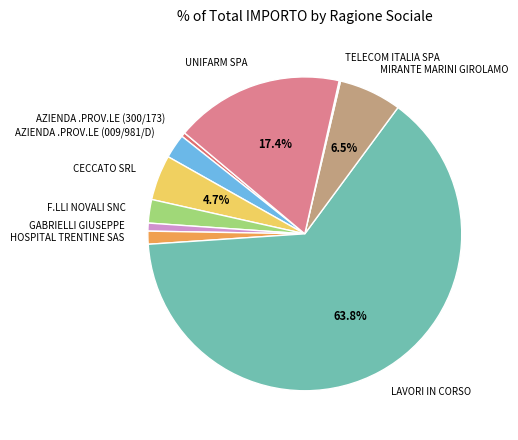

Between UNIFARM SPA and MIRANTE MARINI GIROLAMO, which is larger?

UNIFARM SPA